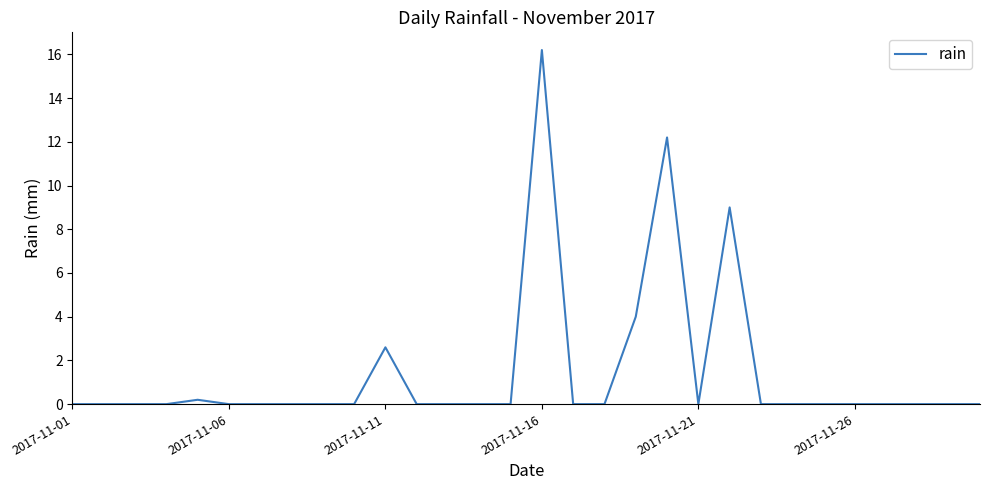

What is the greatest value displayed?

16.2